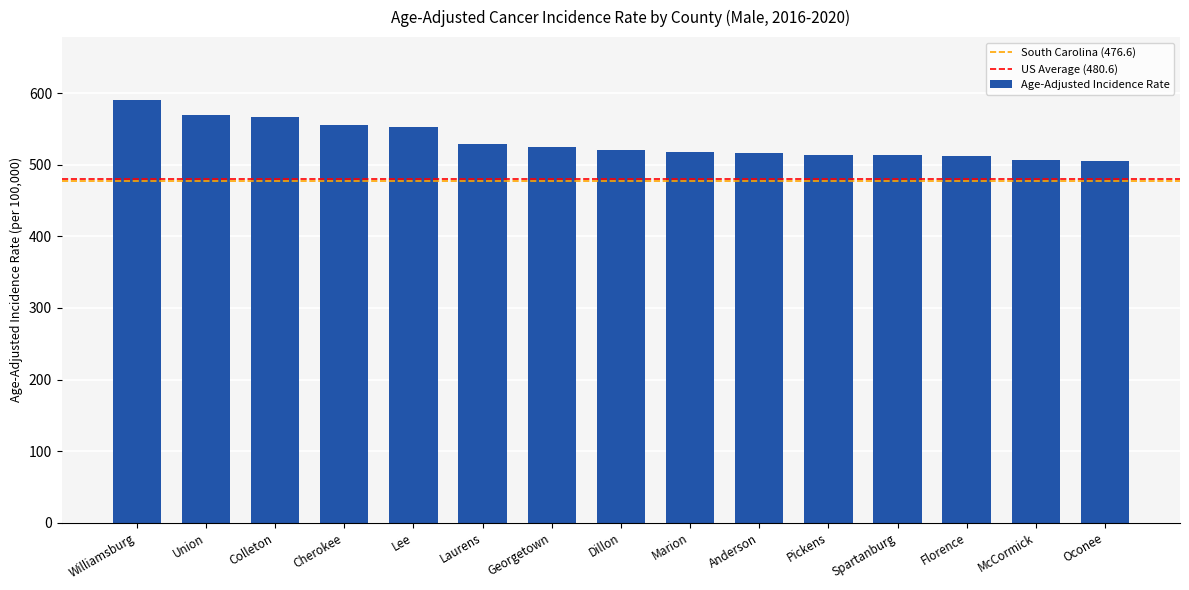

The chart shows a value of 382.3 at Colleton. True or false?

False